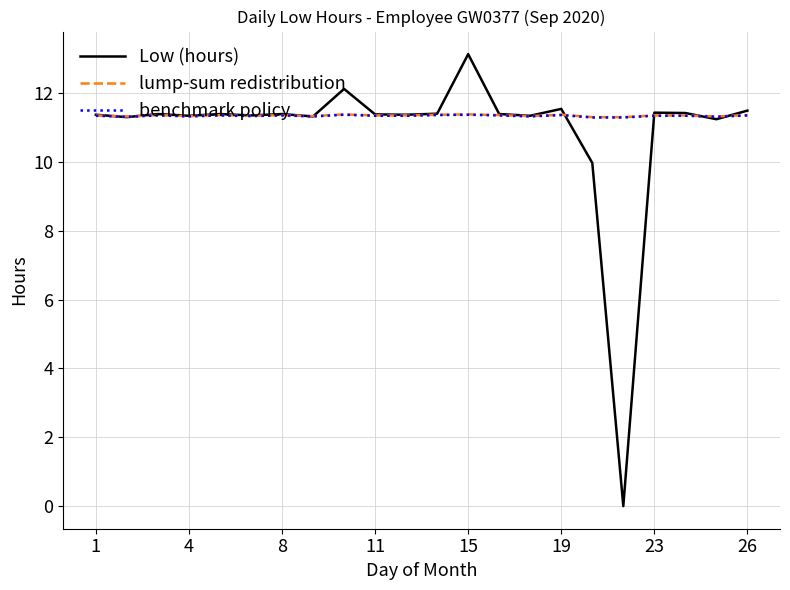

Which series has the largest range (max minus min)?

Low (hours)